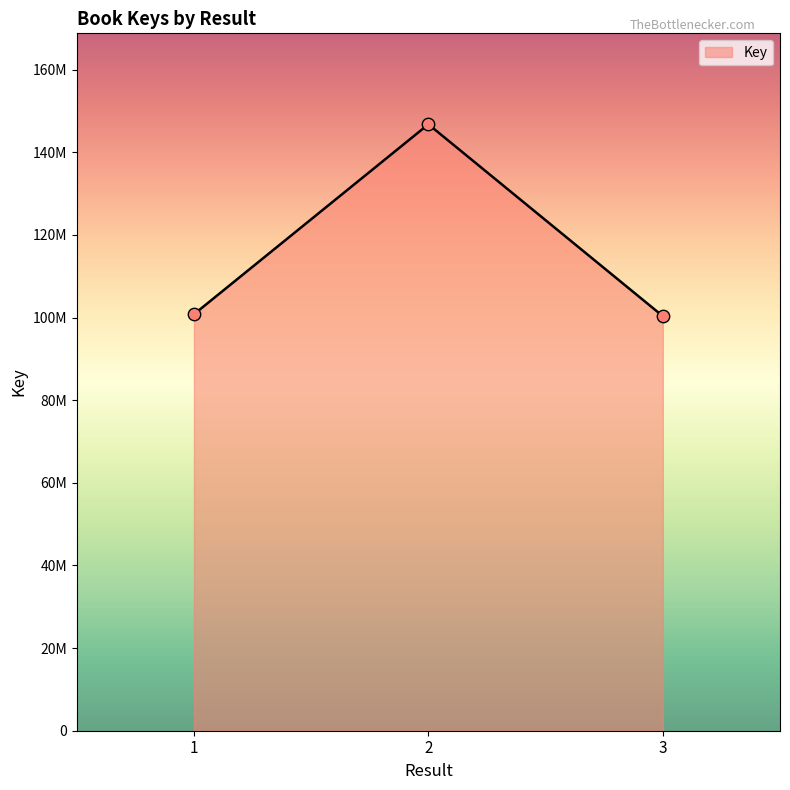

Approximately how many times larger is the value at 1 compared to 3?

1.0